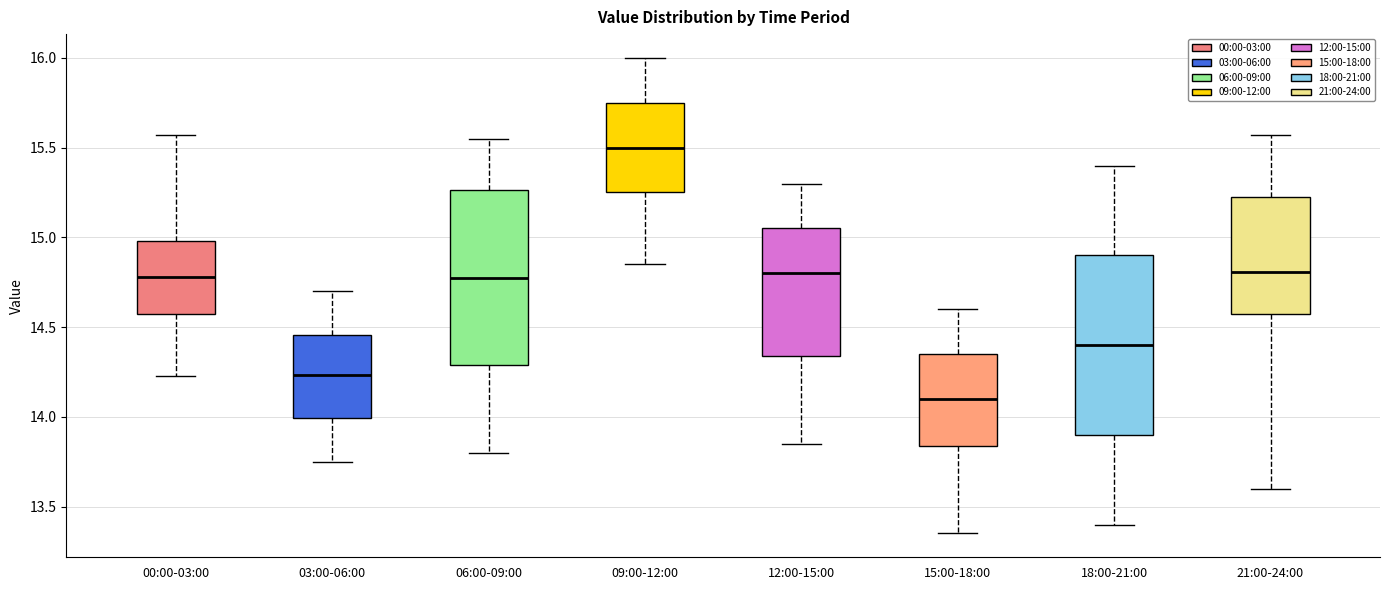

Reading left to right, transcribe this box plot: for each box, give where its median line is, the range the box spans, and where its two whiskers end, as read against the y-axis. The values are not printed on the chart, so give them approximately, as read against the axis.

00:00-03:00: median 14.80, box 14.60 to 15.00, whiskers 14.25 to 15.55
03:00-06:00: median 14.25, box 14.00 to 14.45, whiskers 13.75 to 14.70
06:00-09:00: median 14.80, box 14.30 to 15.25, whiskers 13.80 to 15.55
09:00-12:00: median 15.50, box 15.25 to 15.75, whiskers 14.85 to 16.00
12:00-15:00: median 14.80, box 14.35 to 15.05, whiskers 13.85 to 15.30
15:00-18:00: median 14.10, box 13.85 to 14.35, whiskers 13.35 to 14.60
18:00-21:00: median 14.40, box 13.90 to 14.90, whiskers 13.40 to 15.40
21:00-24:00: median 14.80, box 14.60 to 15.25, whiskers 13.60 to 15.55